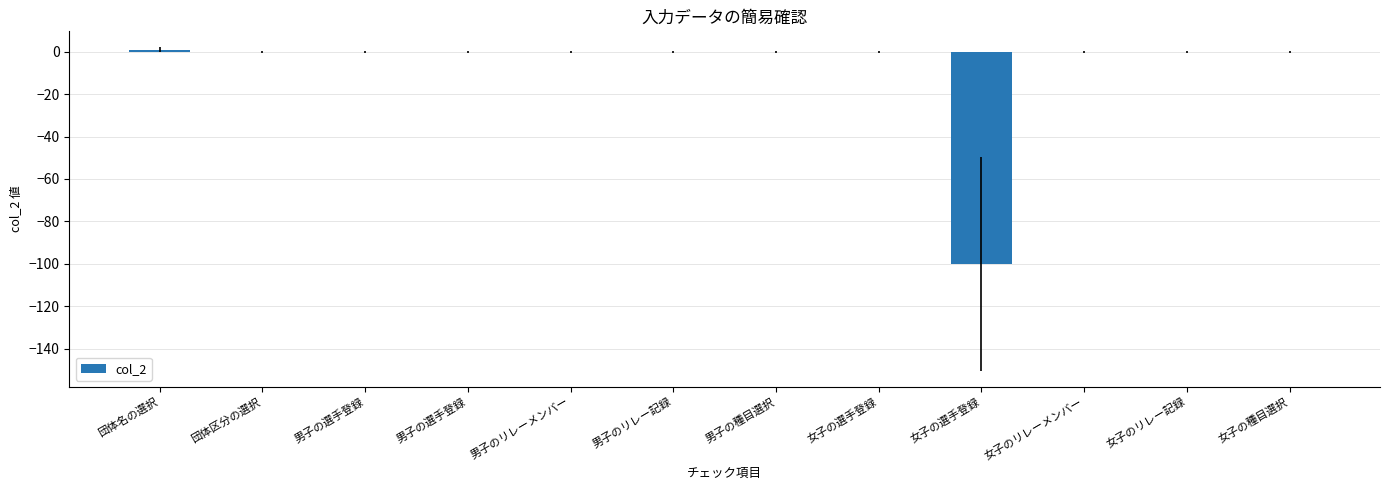

Does the chart contain stacked bars?

No